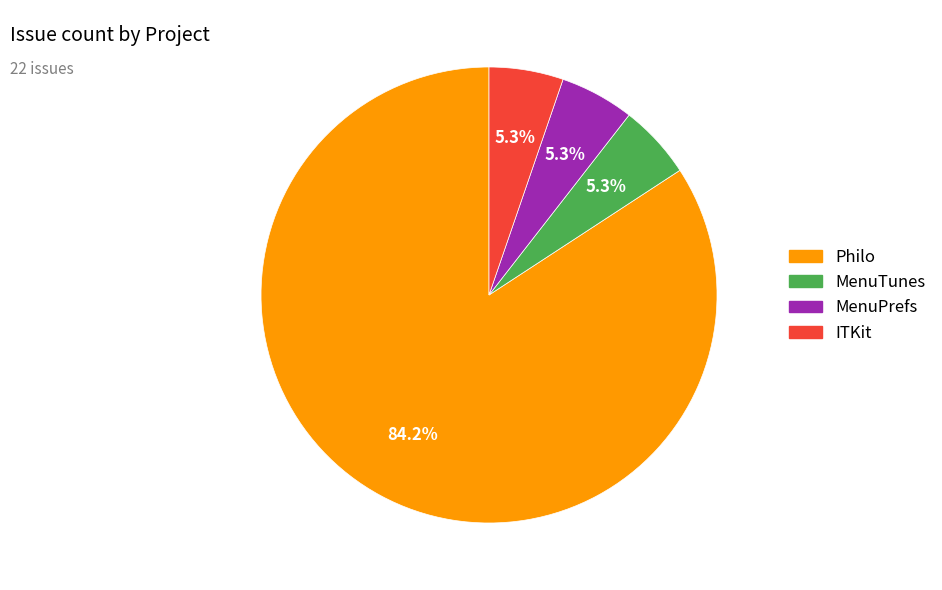

How many slices are in this pie chart?

4